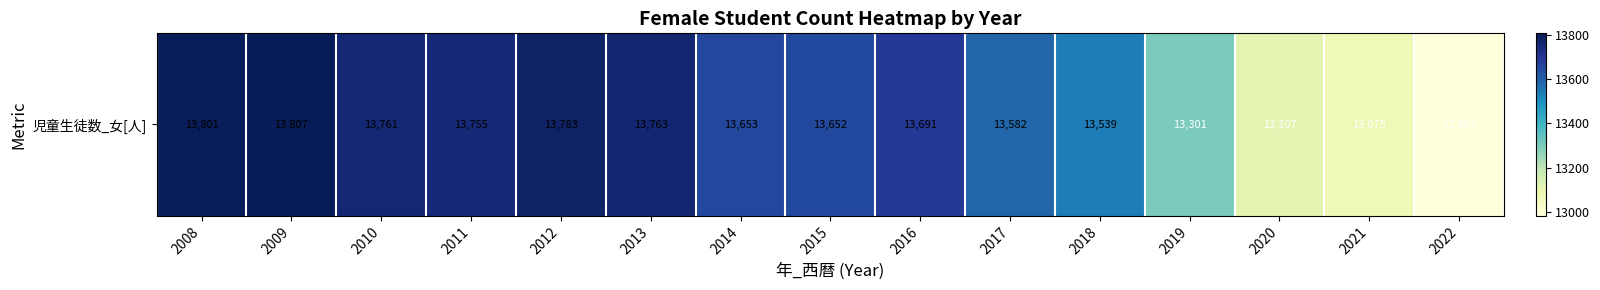

The value at 2016 is 7530. True or false?

False